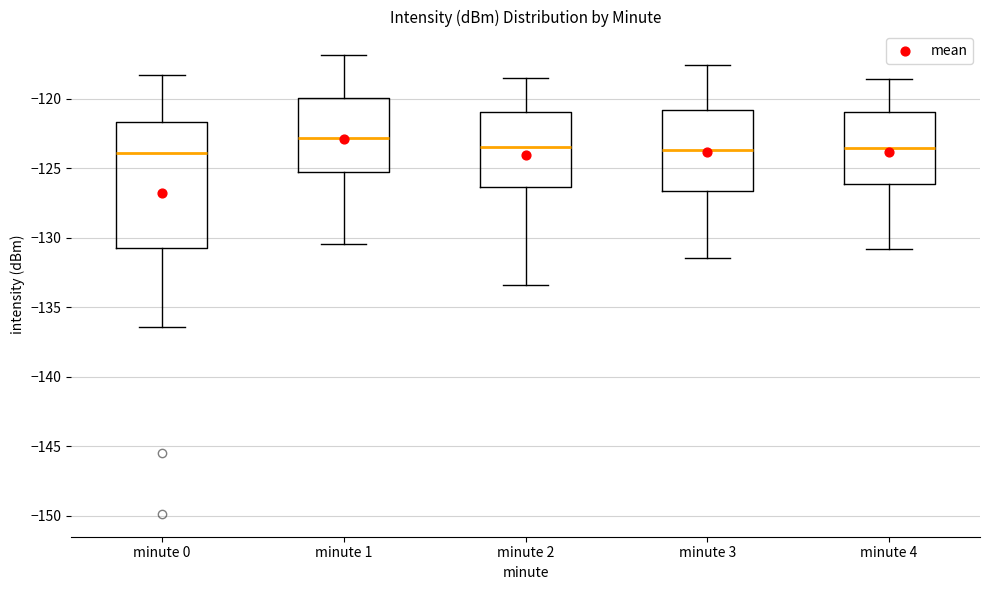

Reading left to right, read every box against the y-axis: the position of its median line, the range the box covers, and the ends of its whiskers. The values are not printed on the chart, so give them approximately, as read against the axis.

minute 0: median -124.0, box -130.5 to -121.5, whiskers -136.5 to -118.5
minute 1: median -123.0, box -125.5 to -120.0, whiskers -130.5 to -117.0
minute 2: median -123.5, box -126.5 to -121.0, whiskers -133.5 to -118.5
minute 3: median -123.5, box -126.5 to -121.0, whiskers -131.5 to -117.5
minute 4: median -123.5, box -126.0 to -121.0, whiskers -131.0 to -118.5